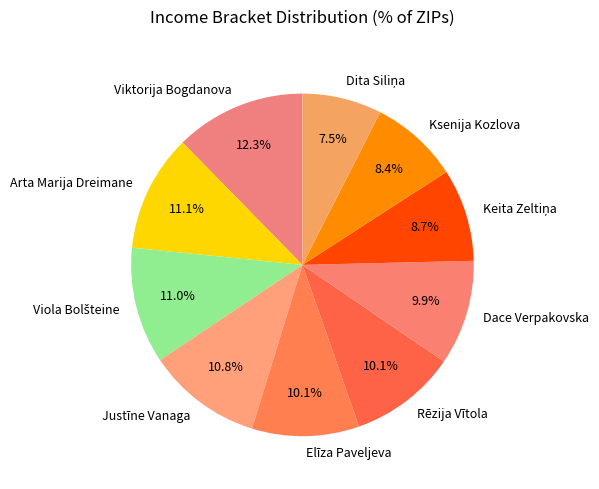

Which slice is the largest?

Viktorija Bogdanova